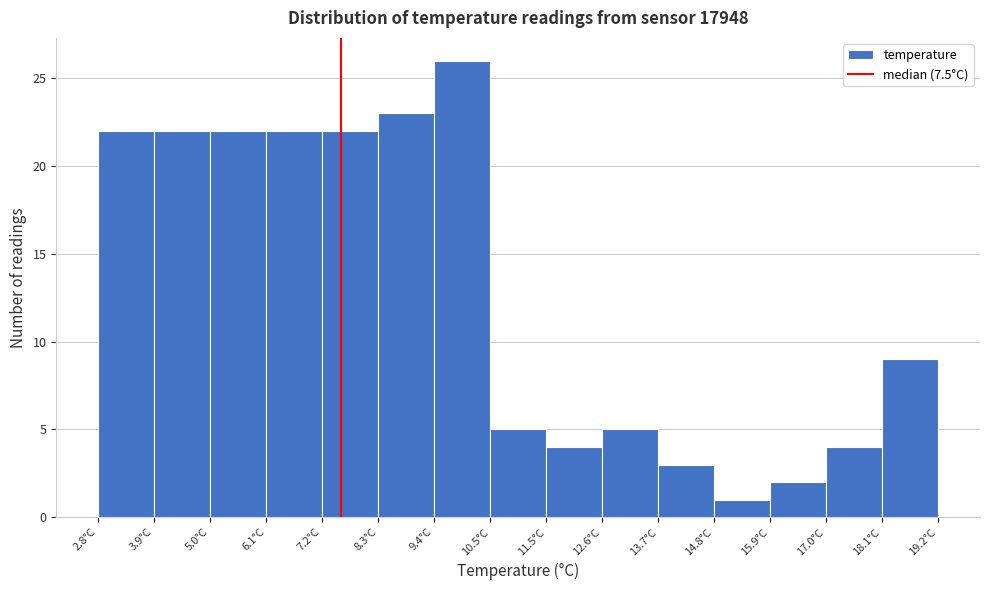

Reading left to right, list every bar in this chart as the range it spans on the x-axis followed by its height. Neither the bar edges nor the heights are printed on the chart, so give them approximately, as read against the axes.

2.8 to 3.8: 22
3.8 to 5.0: 22
5.0 to 6.0: 22
6.0 to 7.2: 22
7.2 to 8.2: 22
8.2 to 9.4: 23
9.4 to 10.4: 26
10.4 to 11.6: 5
11.6 to 12.6: 4
12.6 to 13.8: 5
13.8 to 14.8: 3
14.8 to 16.0: 1
16.0 to 17.0: 2
17.0 to 18.2: 4
18.2 to 19.2: 9